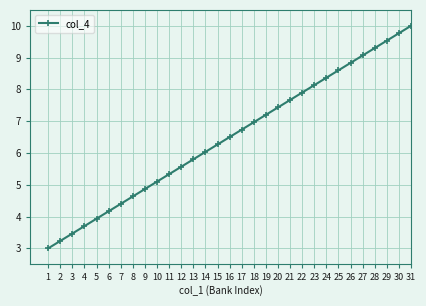

Between 17 and 5, which is larger?

17